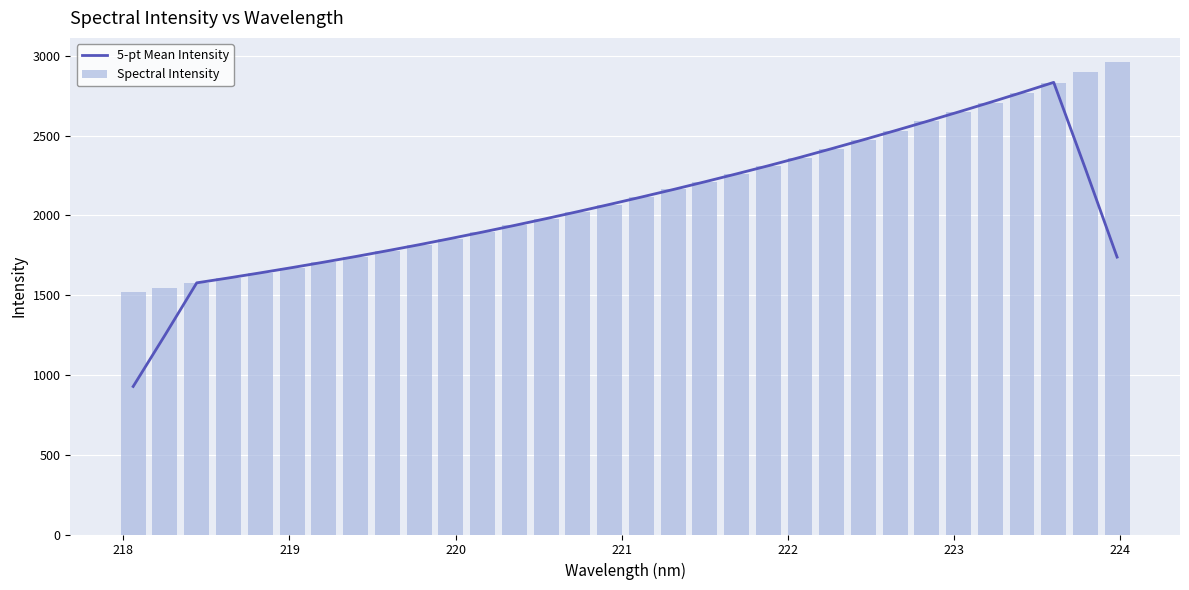

At how many categories does at least one series exceed 2630?

6